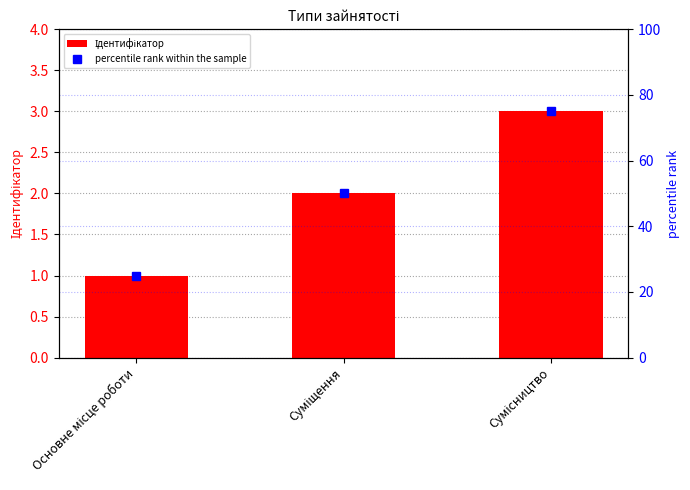

Between Основне місце роботи and Суміщення, which series saw the biggest shift?

percentile rank within the sample